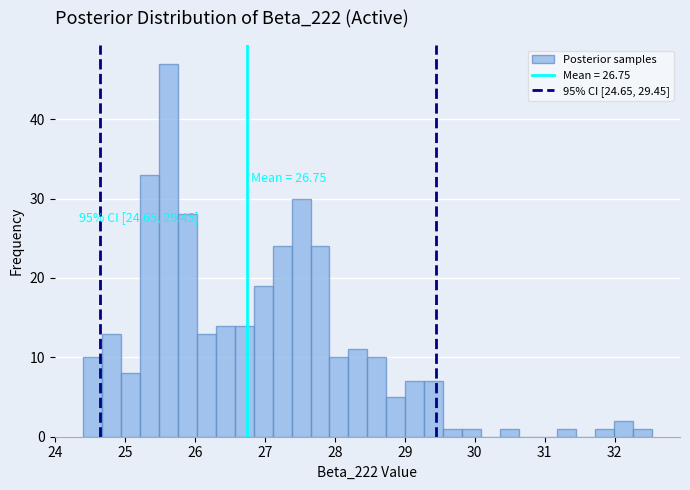

Read against the x-axis, roughly where is the centre of the tallest bar?

25.6